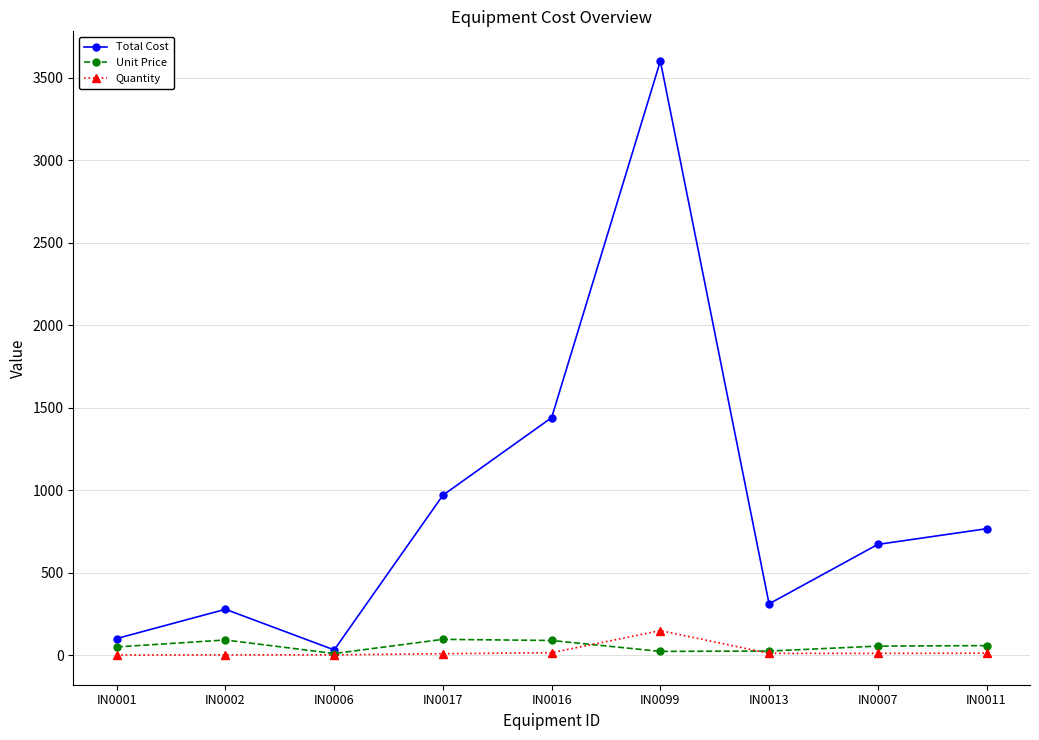

List the series in order of their peak value, highest first.

Total Cost, Quantity, Unit Price